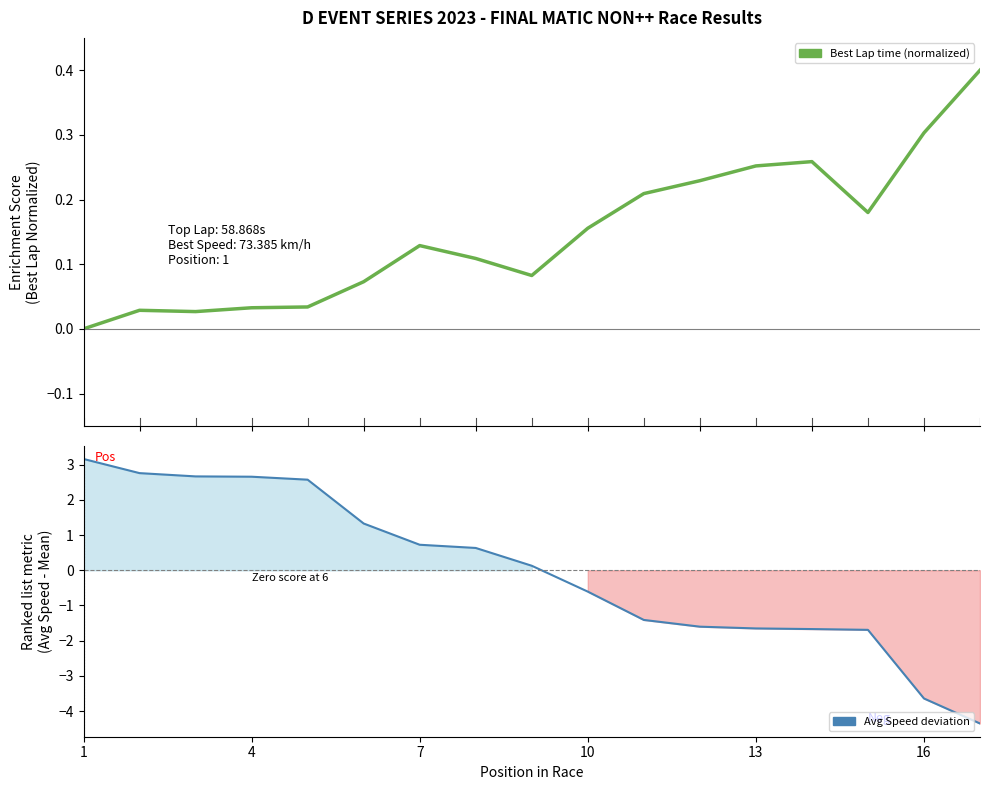

What is the value of the Best Lap time point at the 9th from the left?

0.1